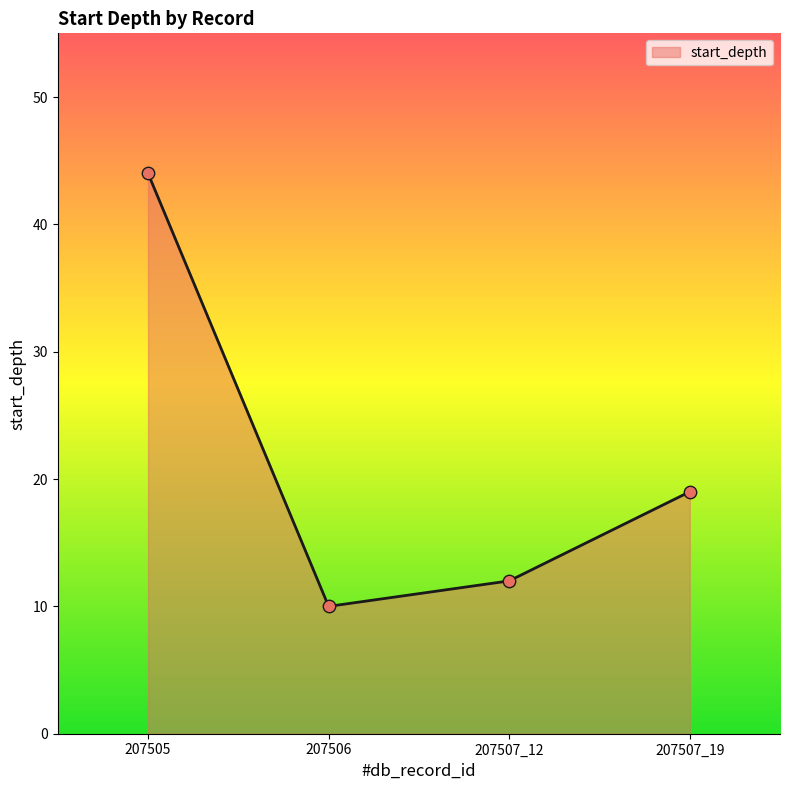

What is the change in value from 207506 to 207507_19?

+9